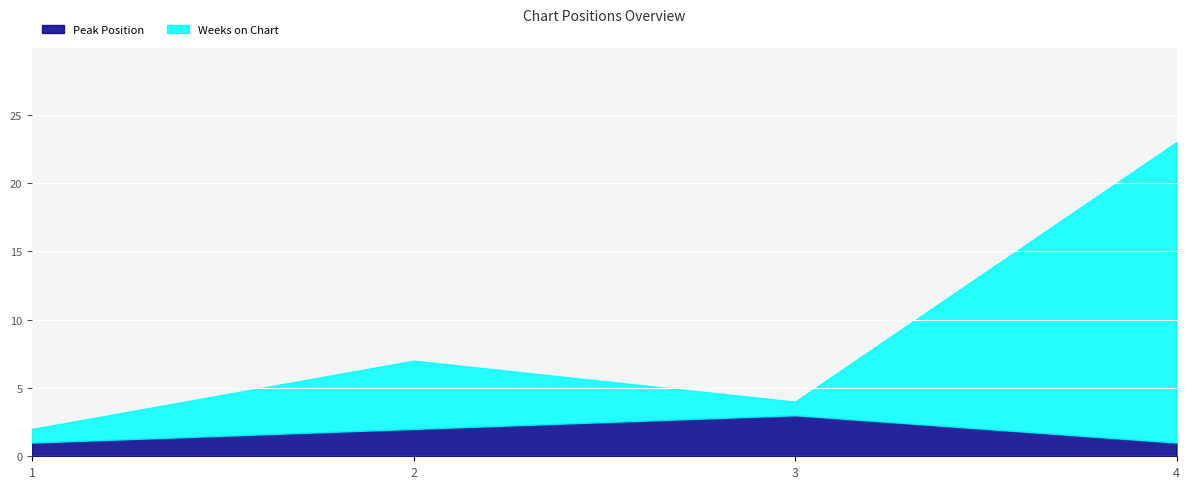

At how many categories does at least one series exceed 12?

1